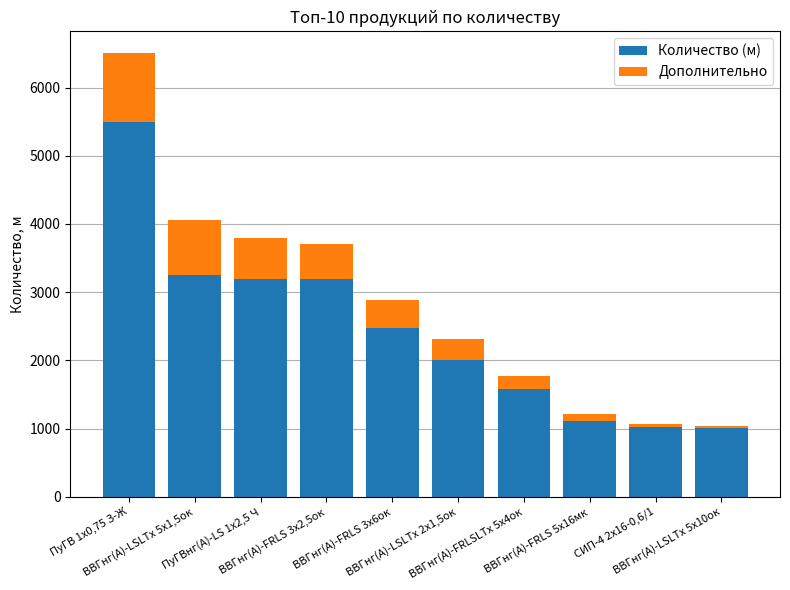

What is the highest value of the Количество (м) series?

5500